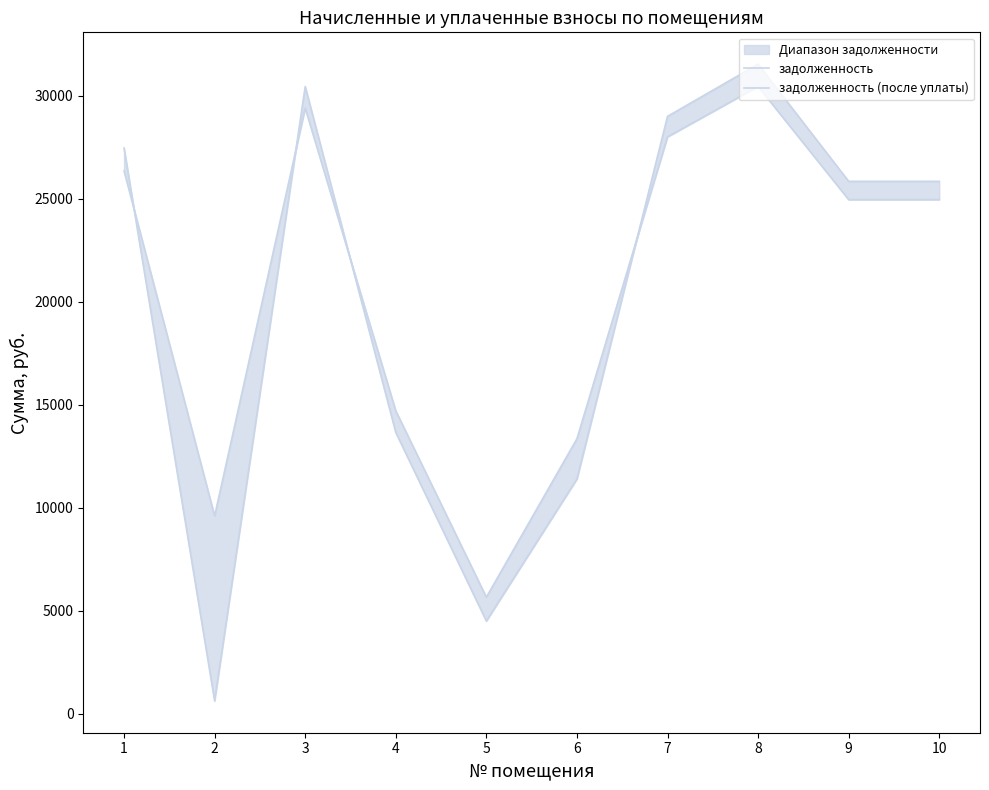

Which series has the widest spread of values?

задолженность (после уплаты)